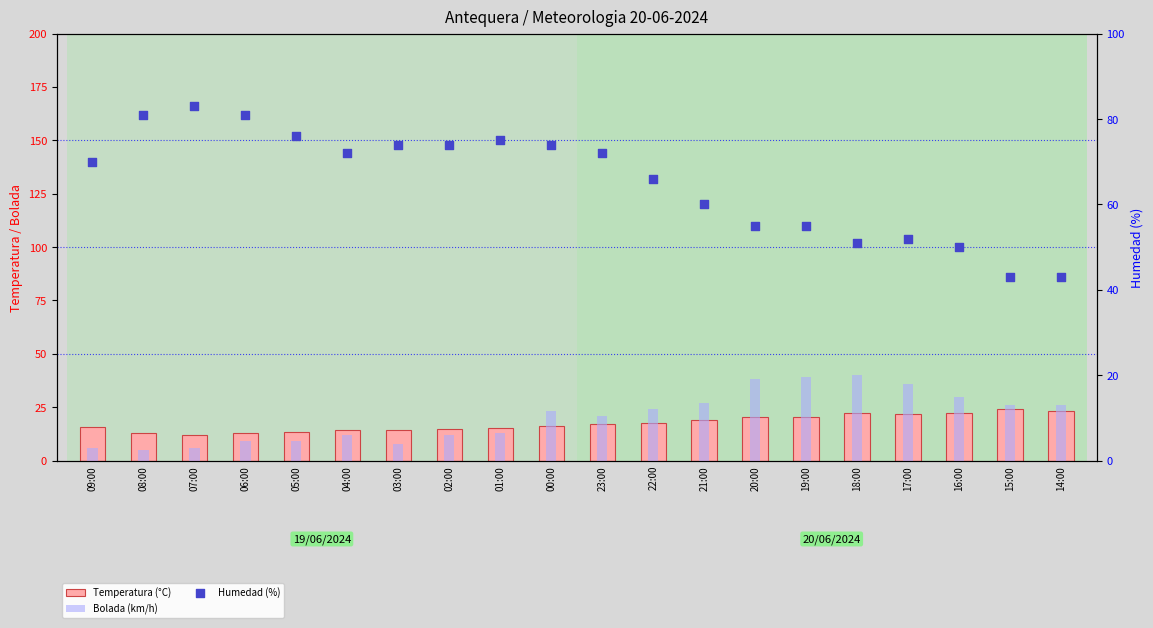

What is the total value across all series at 23:00?

110.1